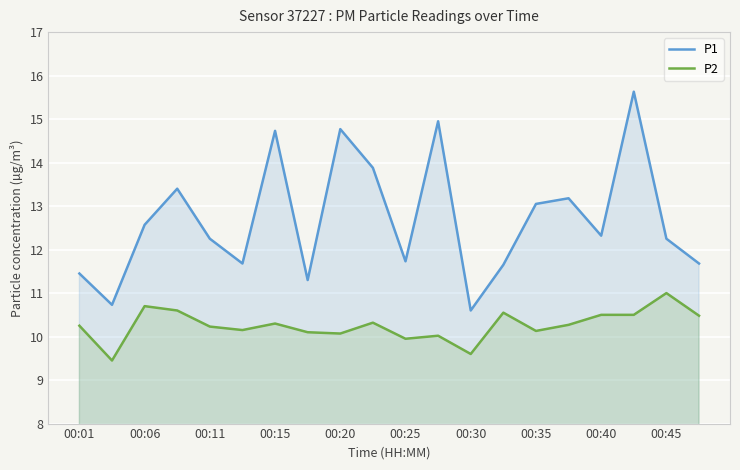

What is the minimum value shown in the chart?

9.4